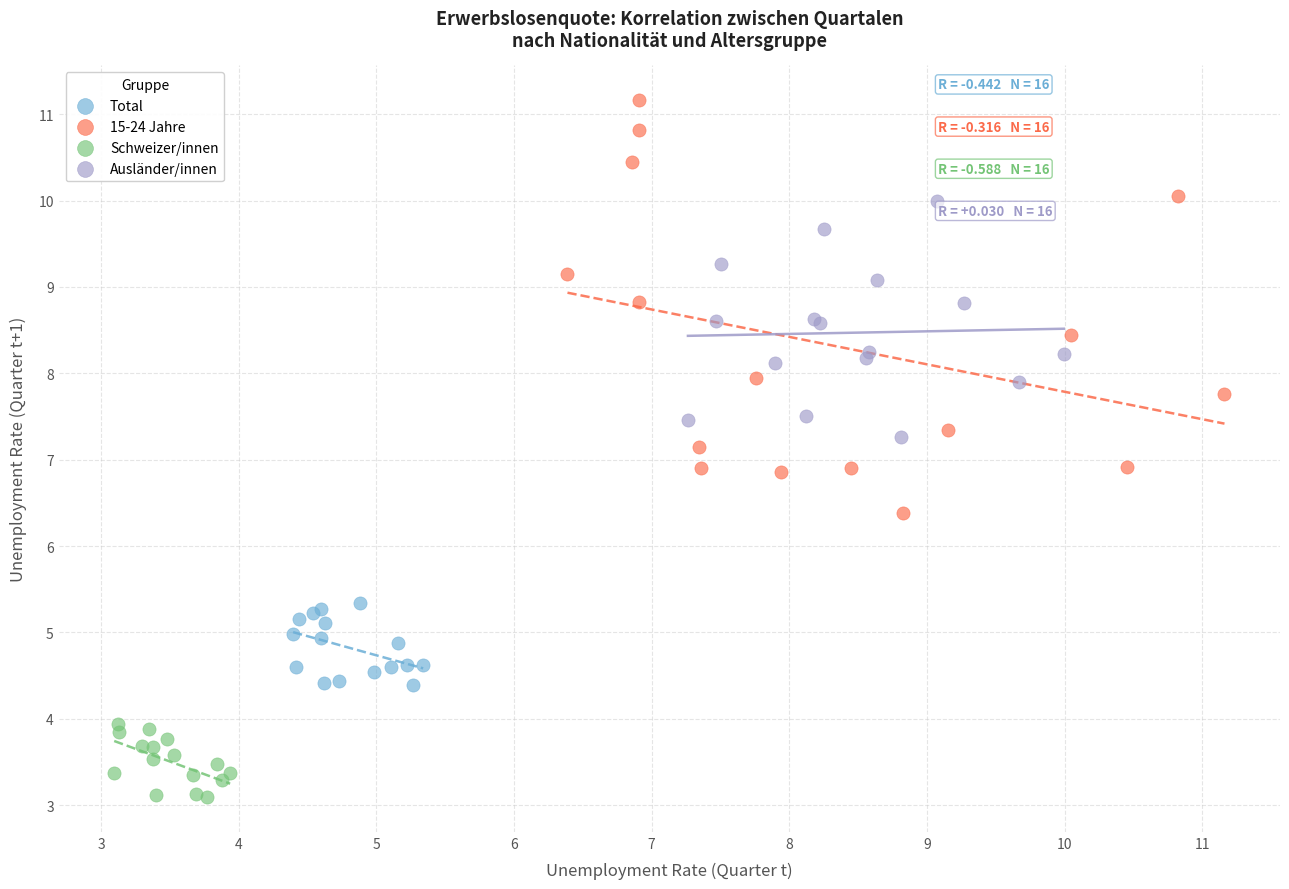

Which series has the widest spread of Y values?

15-24 Jahre